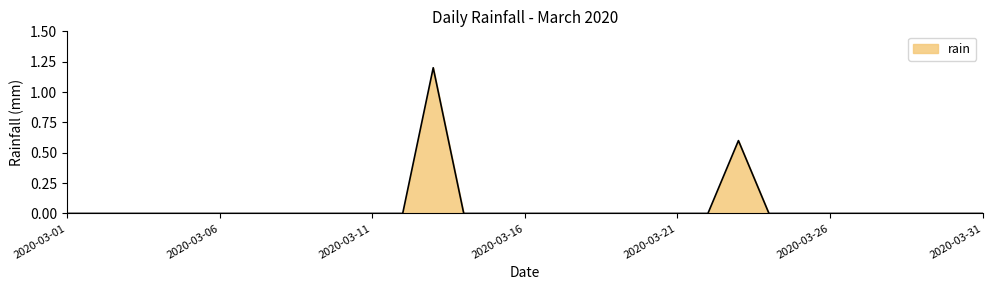

What is the maximum value shown in the chart?

1.2